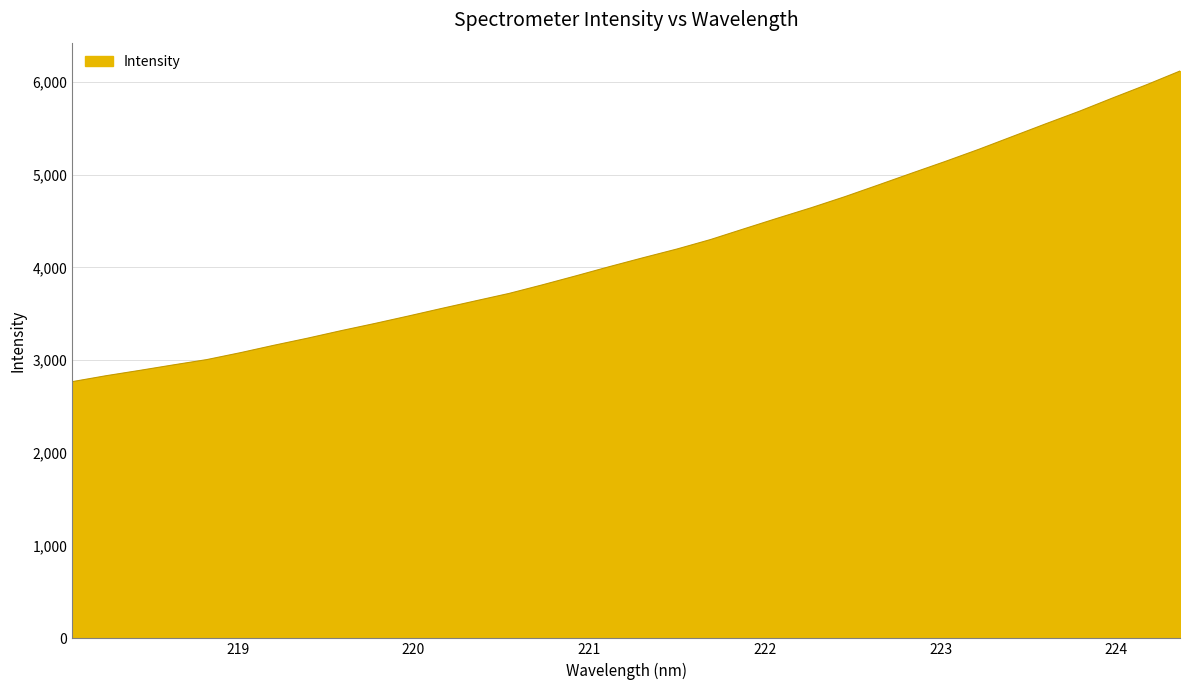

What is the minimum value shown in the chart?

2767.5